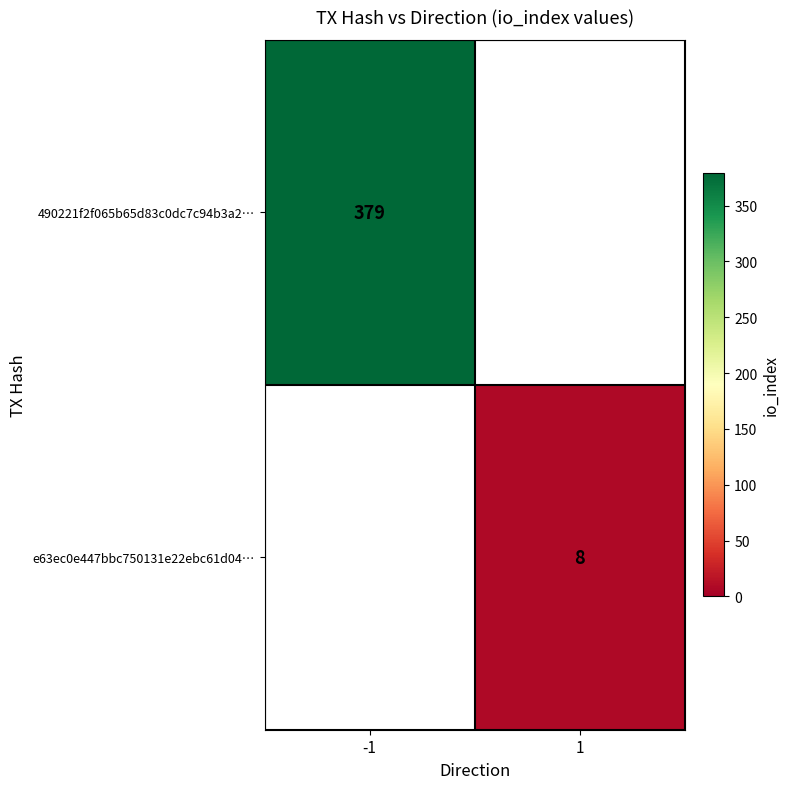

At which category does the chart reach its minimum across all series?

1